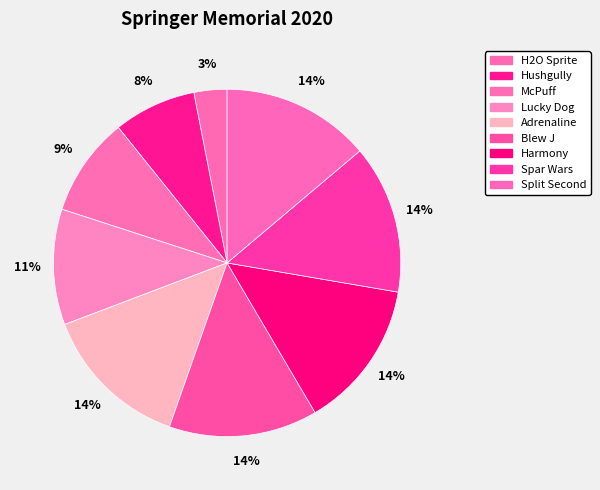

What is the change in value from McPuff to Lucky Dog?

+1